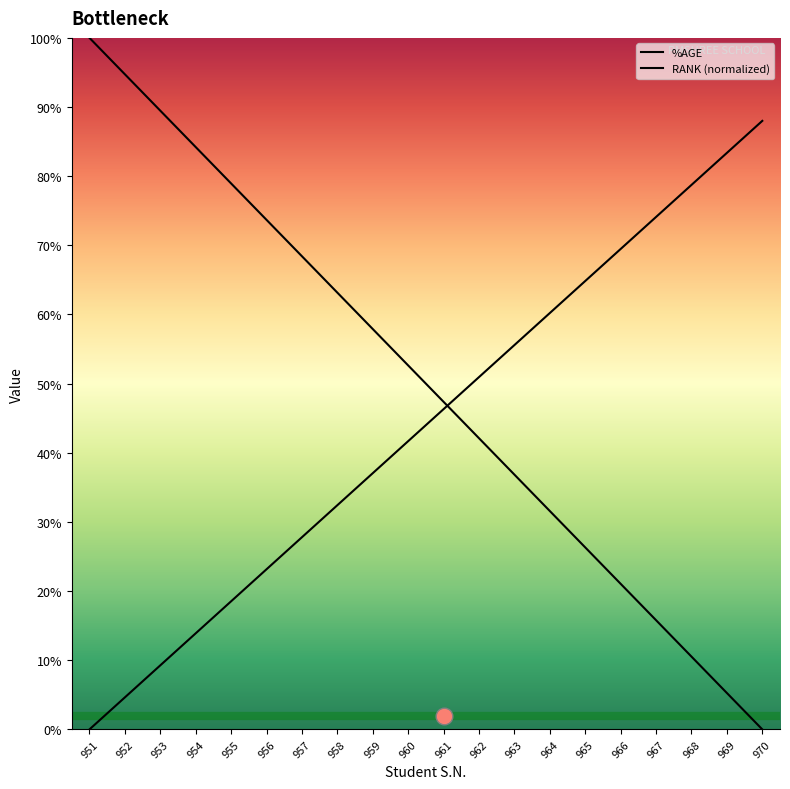

At which category is the sum across all series the highest?

951